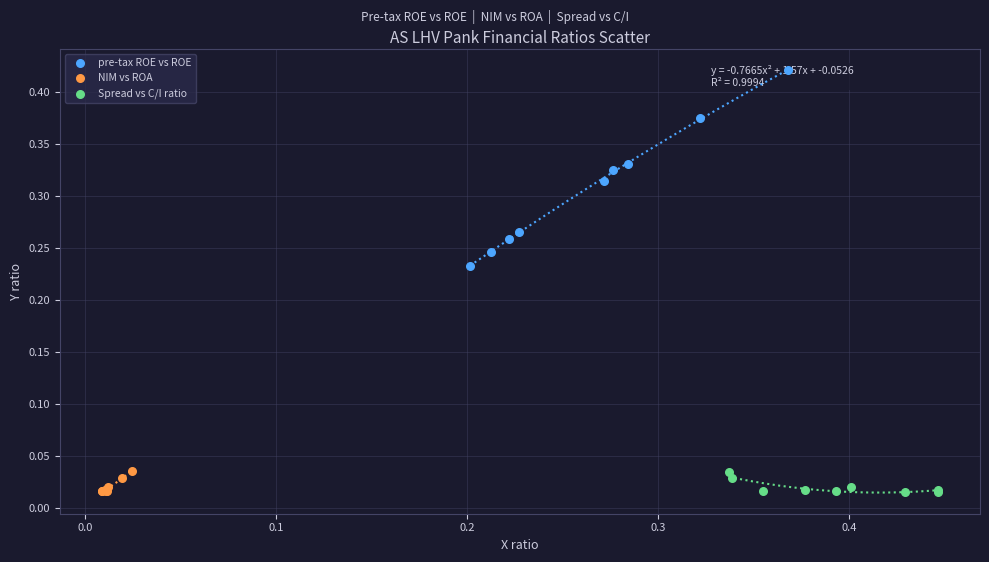

Which series has the largest Y range (max minus min)?

pre-tax ROE vs ROE